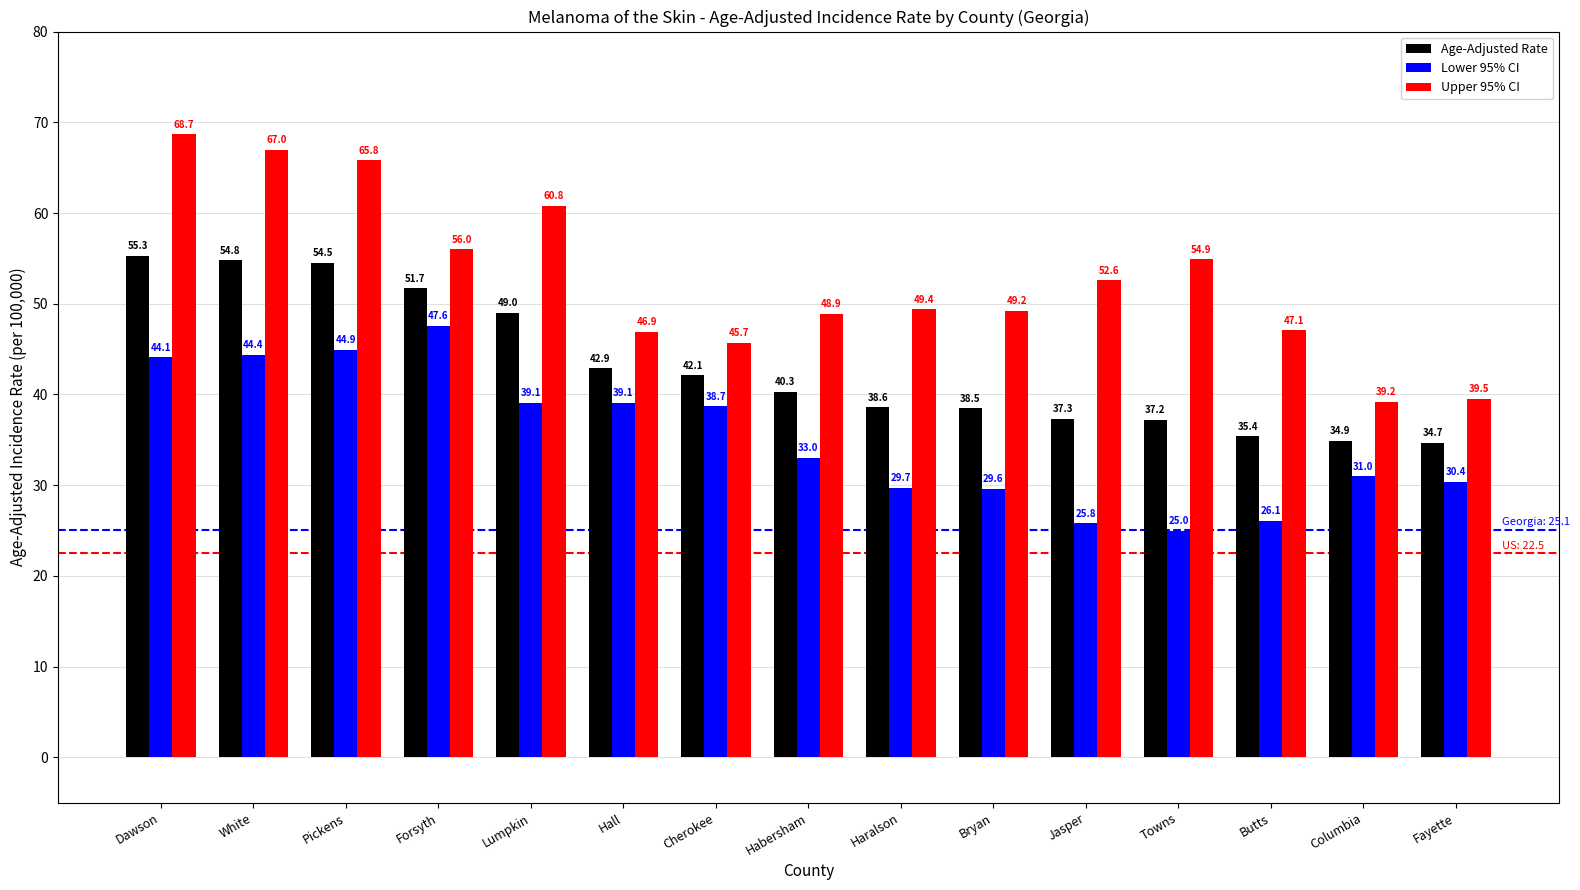

The Age-Adjusted Rate series shows 35.4 at Butts. True or false?

True